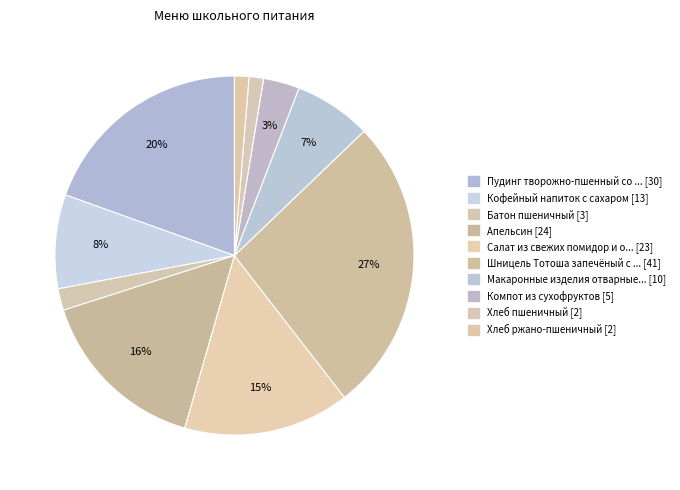

Which slice is the smallest?

Хлеб пшеничный